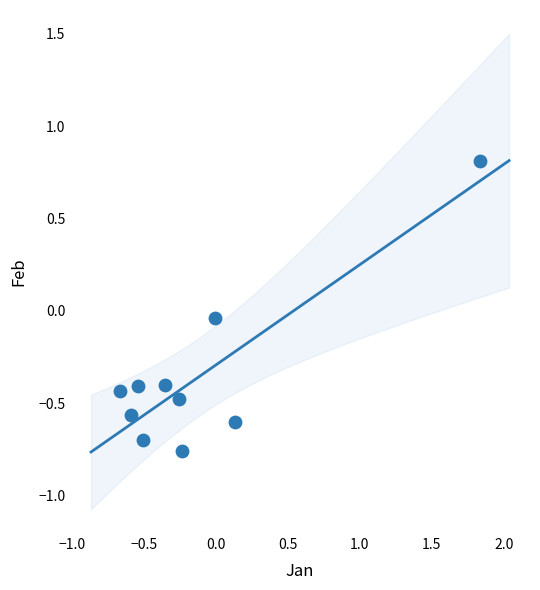

How many points are shown in the scatter plot?

10